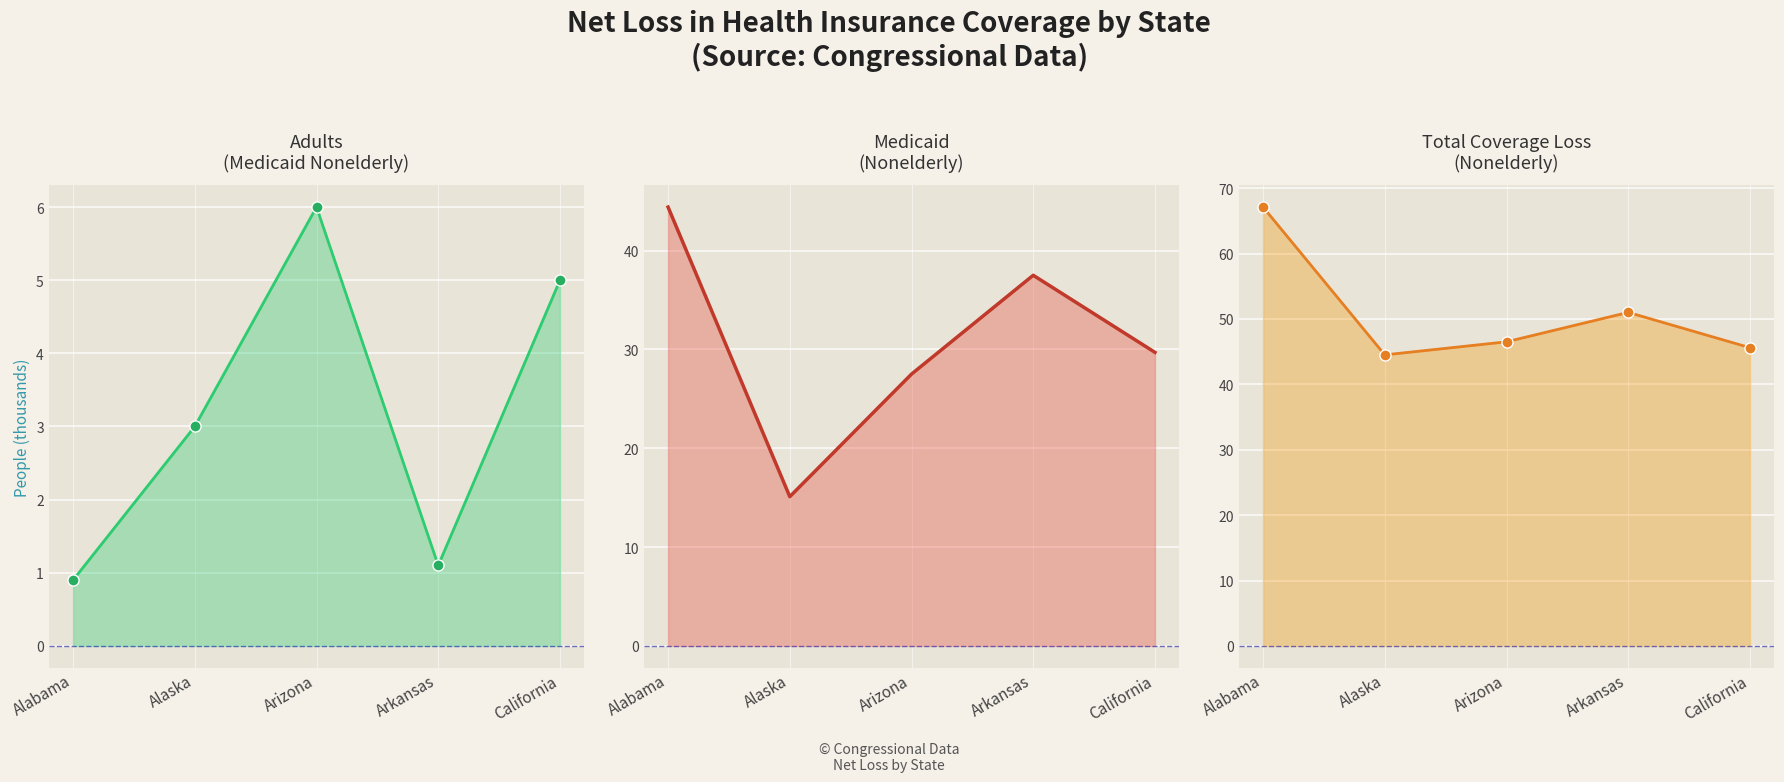

Which series has the widest spread of values?

Medicaid (Nonelderly) line